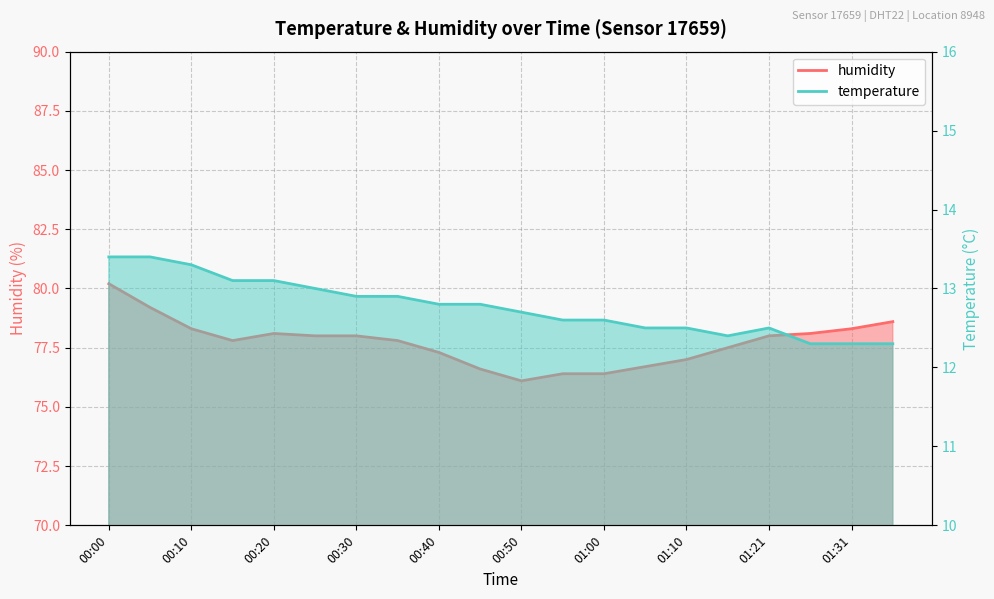

At which category does humidity reach its first local valley?

00:15